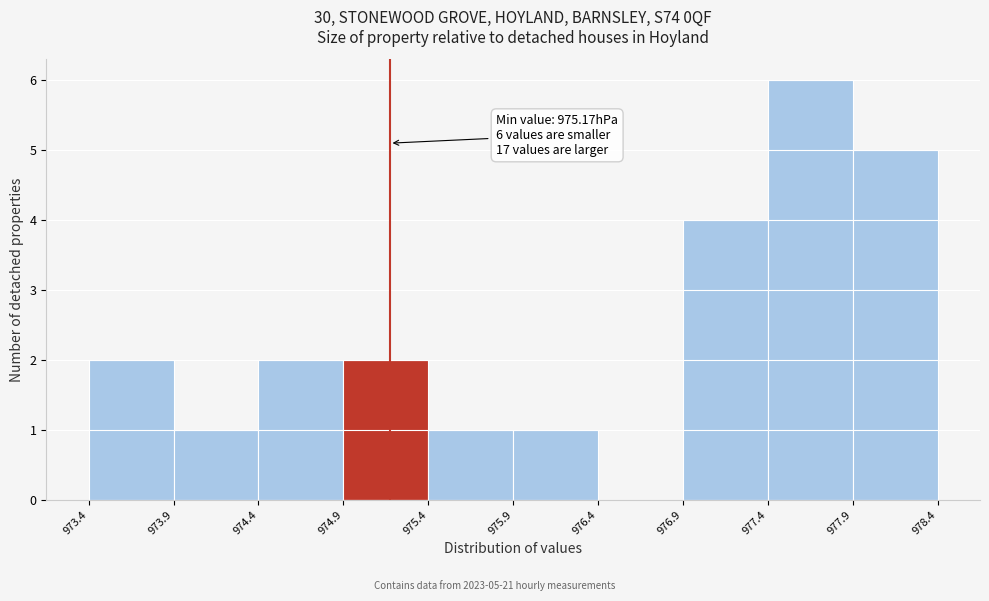

Which range on the x-axis has the tallest bar?

977.4 to 977.9